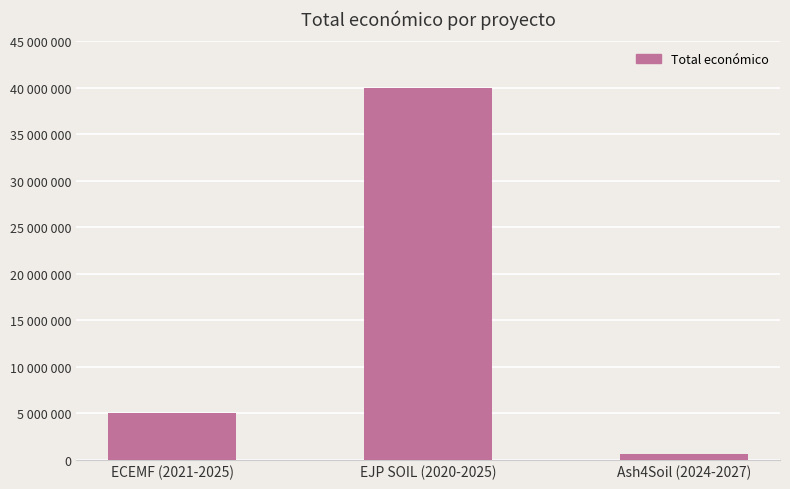

Between ECEMF (2021-2025) and EJP SOIL (2020-2025), which is larger?

EJP SOIL (2020-2025)